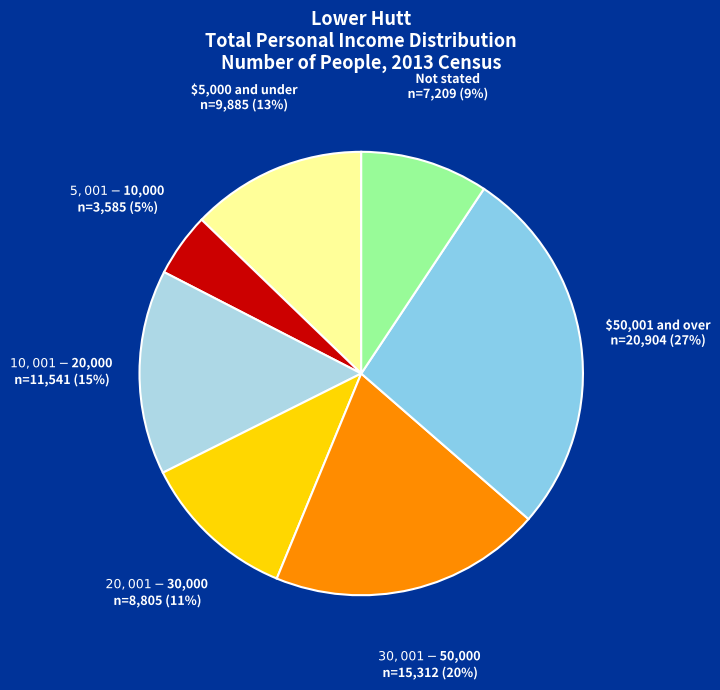

What is the smallest slice in the pie chart?

$5,001-$10,000